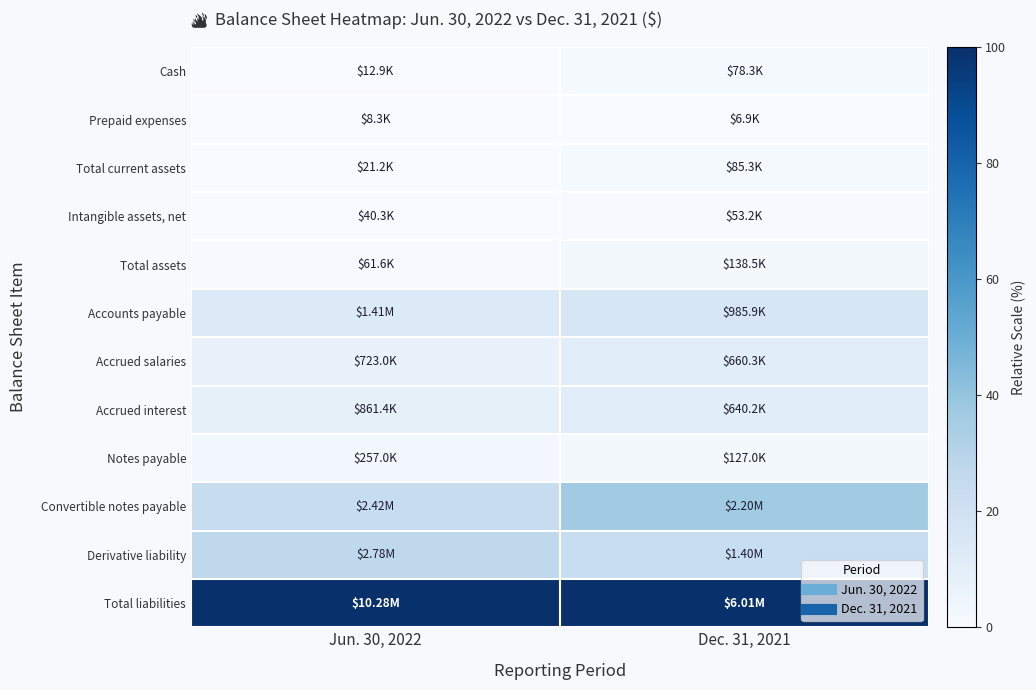

Reading left to right, transcribe all the data shown in this chart.

Cash: Jun. 30, 2022=0.0	Dec. 31, 2021=0.0
Prepaid expenses: Jun. 30, 2022=0.0	Dec. 31, 2021=0.0
Total current assets: Jun. 30, 2022=0.0	Dec. 31, 2021=0.0
Intangible assets, net: Jun. 30, 2022=0.0	Dec. 31, 2021=0.0
Total assets: Jun. 30, 2022=0.0	Dec. 31, 2021=0.0
Accounts payable: Jun. 30, 2022=0.1	Dec. 31, 2021=0.2
Accrued salaries: Jun. 30, 2022=0.1	Dec. 31, 2021=0.1
Accrued interest: Jun. 30, 2022=0.1	Dec. 31, 2021=0.1
Notes payable: Jun. 30, 2022=0.0	Dec. 31, 2021=0.0
Convertible notes payable: Jun. 30, 2022=0.2	Dec. 31, 2021=0.4
Derivative liability: Jun. 30, 2022=0.3	Dec. 31, 2021=0.2
Total liabilities: Jun. 30, 2022=1.0	Dec. 31, 2021=1.0